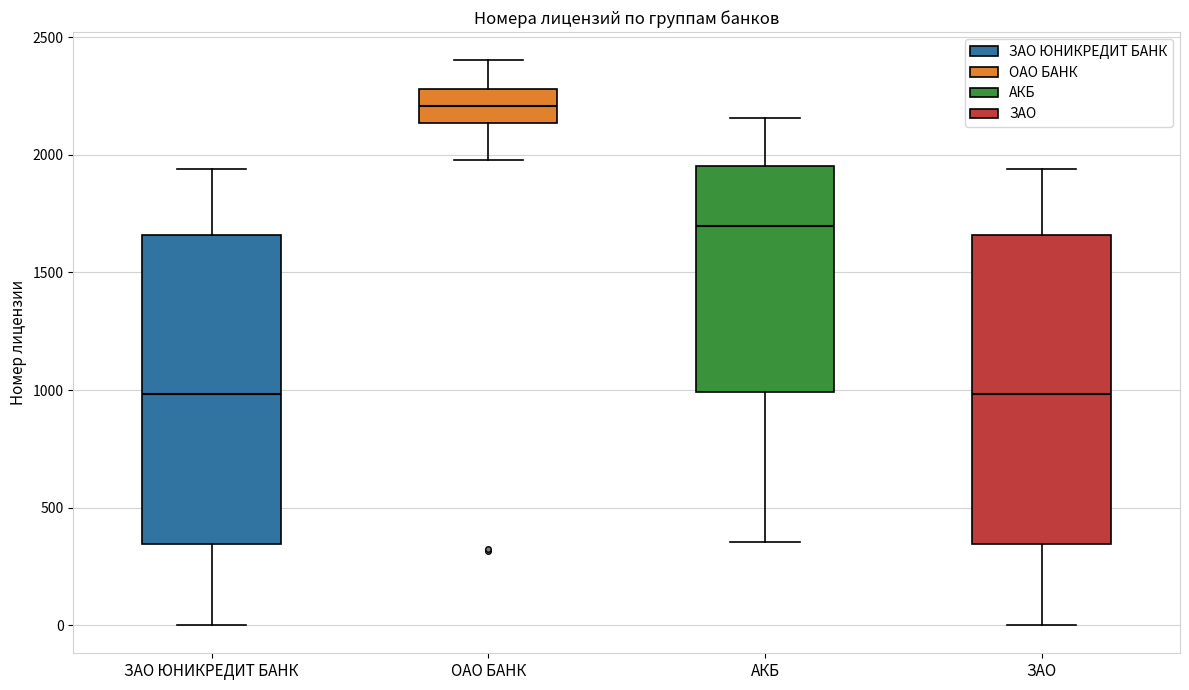

Reading left to right, transcribe this box plot: for each box, give where its median line is, the range the box spans, and where its two whiskers end, as read against the y-axis. The values are not printed on the chart, so give them approximately, as read against the axis.

ЗАО ЮНИКРЕДИТ БАНК: median 1000, box 350 to 1650, whiskers 0 to 1950
ОАО БАНК: median 2200, box 2150 to 2300, whiskers 2000 to 2400
АКБ: median 1700, box 1000 to 1950, whiskers 350 to 2150
ЗАО: median 1000, box 350 to 1650, whiskers 0 to 1950